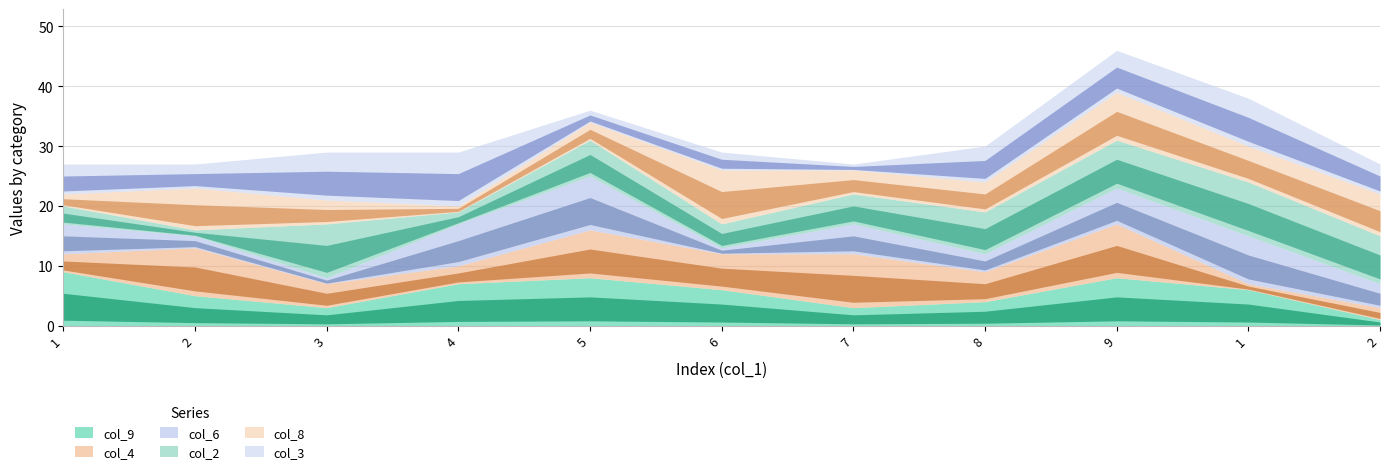

The value of col_6 at 2 is 4. True or false?

True